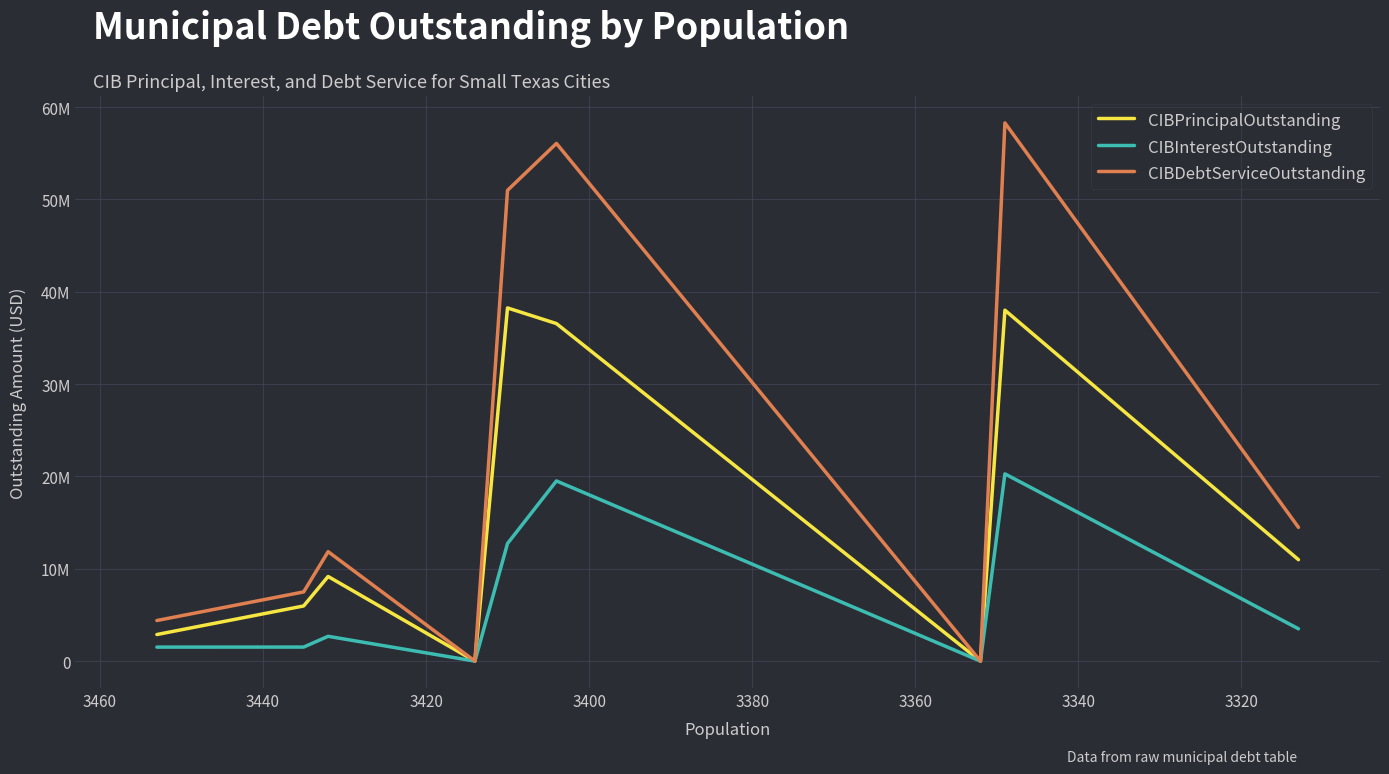

Reading right to left, extract all data points from this chart.

CIBPrincipalOutstanding: 10983000.0	38001720.9	0.0	36551000.0	38245000.0	0.0	9165000.0	5973500.0	2880000.0
CIBInterestOutstanding: 3499931.1	20278491.8	0.0	19510088.2	12733093.1	0.0	2686699.0	1521028.9	1517404.6
CIBDebtServiceOutstanding: 14482931.1	58280212.7	0.0	56061088.2	50978093.1	0.0	11851699.0	7494529.0	4397404.6